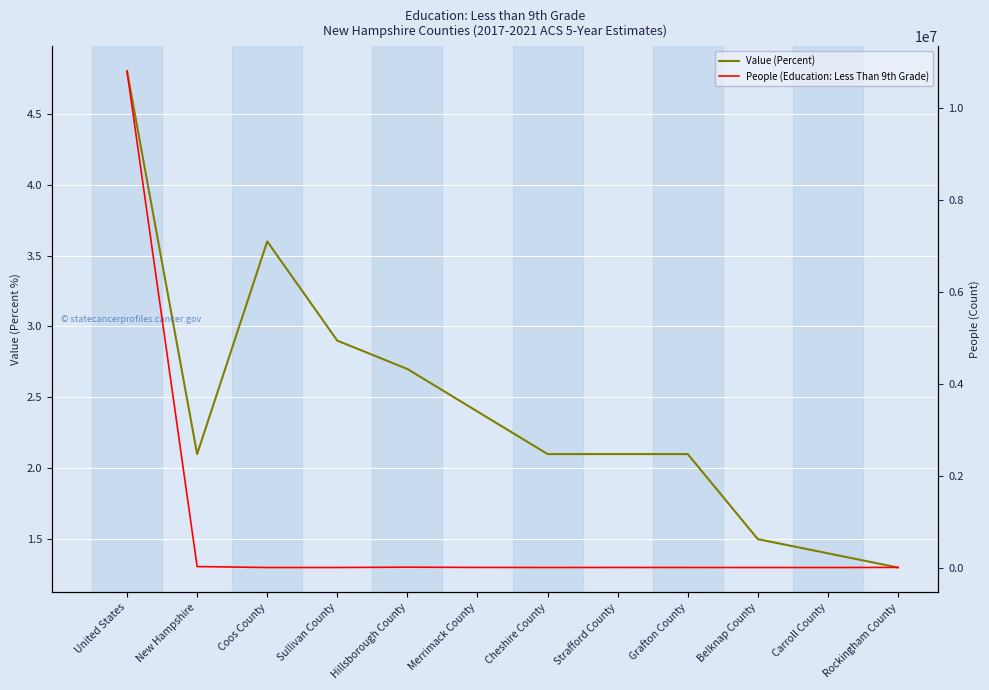

True or false: People (Education: Less Than 9th Grade) has a value of 20896.0 at New Hampshire.

True